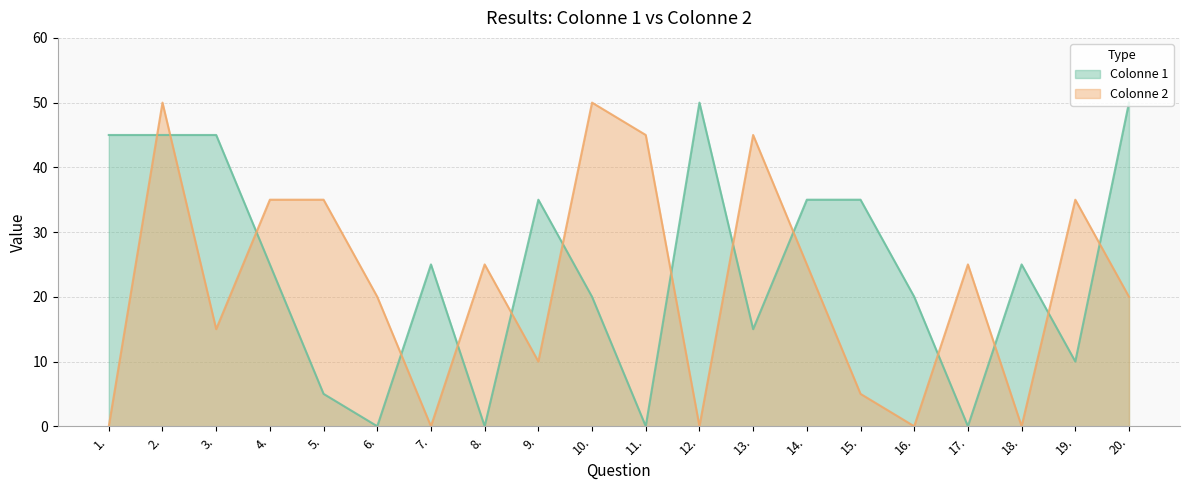

What is the average value of the Colonne 1 series?

24